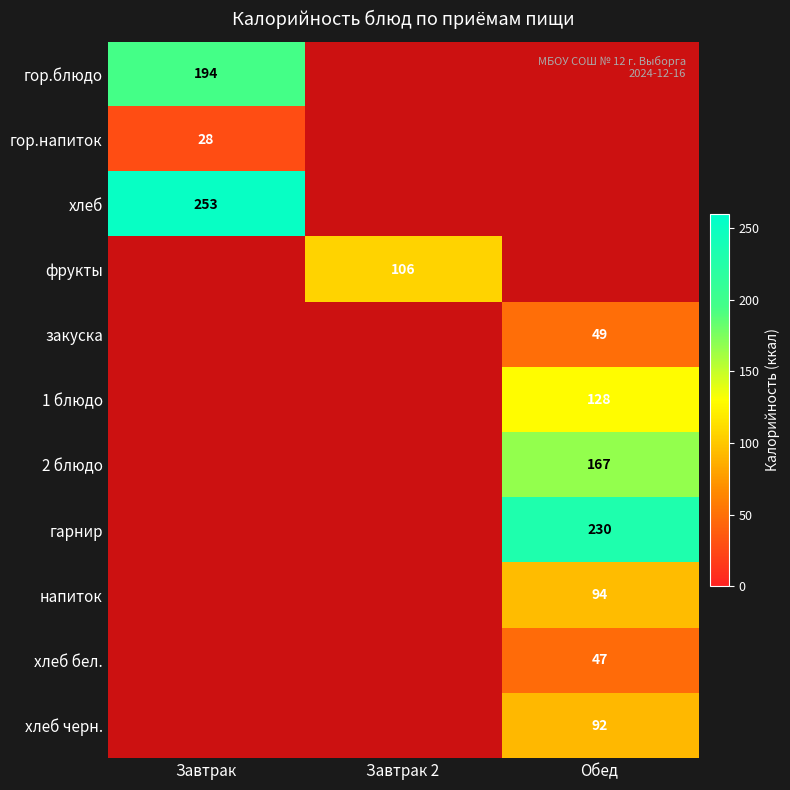

The value of фрукты at Завтрак 2 is 142. True or false?

False